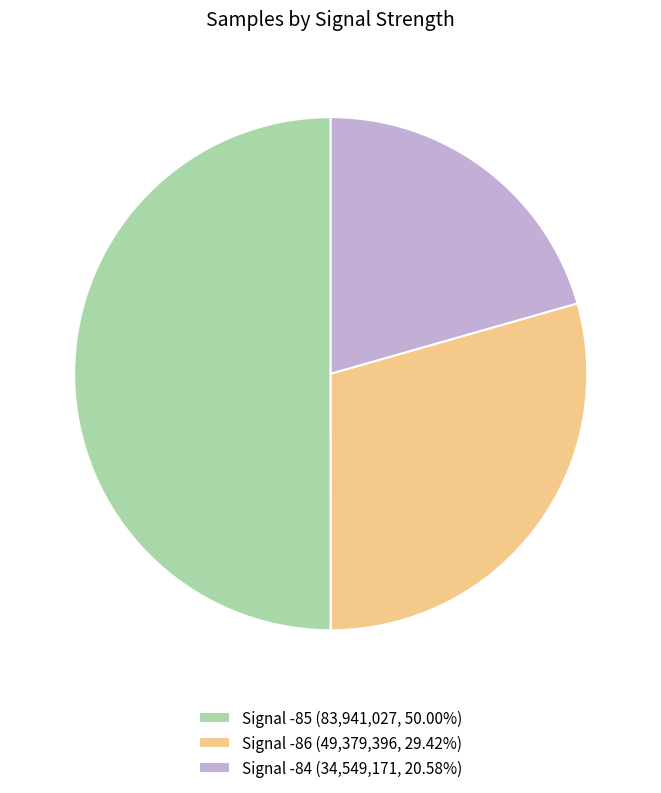

Combined, do Signal -84 (34,549,171, 20.58%) and Signal -85 (83,941,027, 50.00%) account for over 50%?

Yes